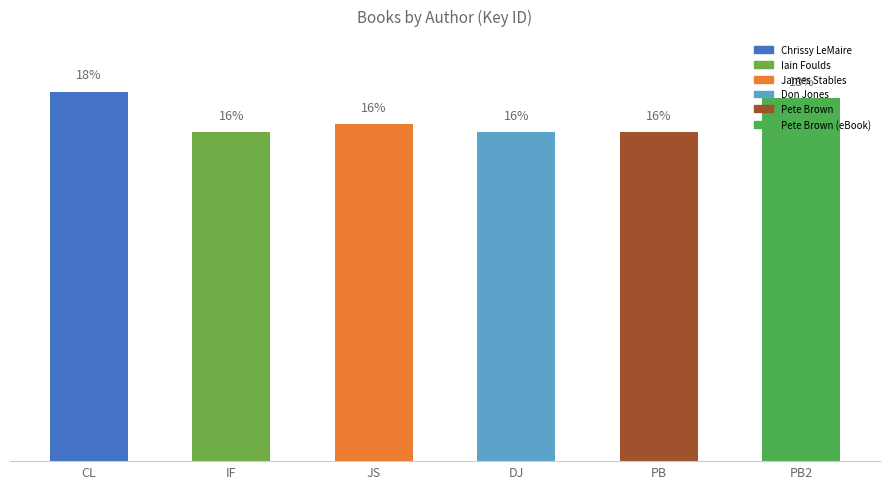

Which has a higher value, PB2 or IF?

PB2